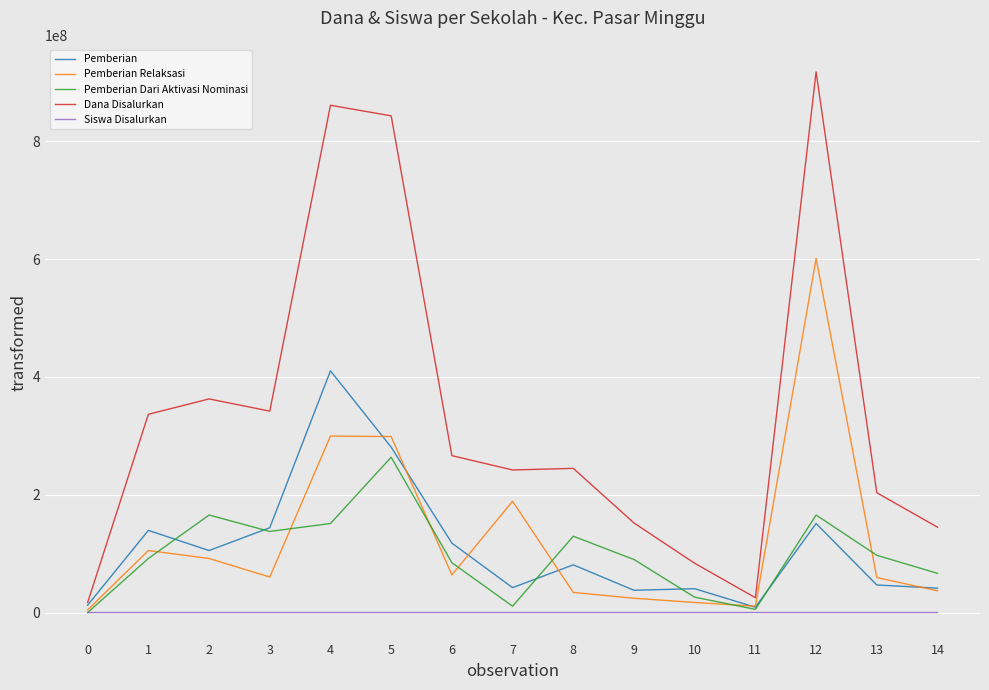

The value of Pemberian at 10 is 40500000. True or false?

True